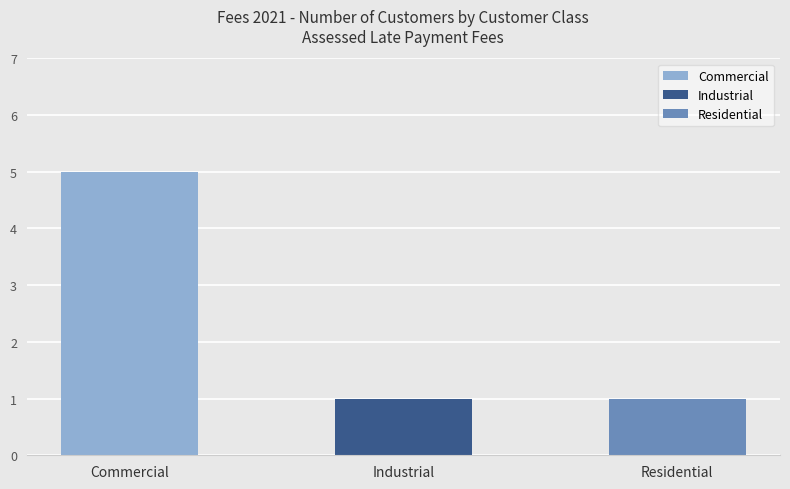

The value at Industrial is 1. True or false?

True